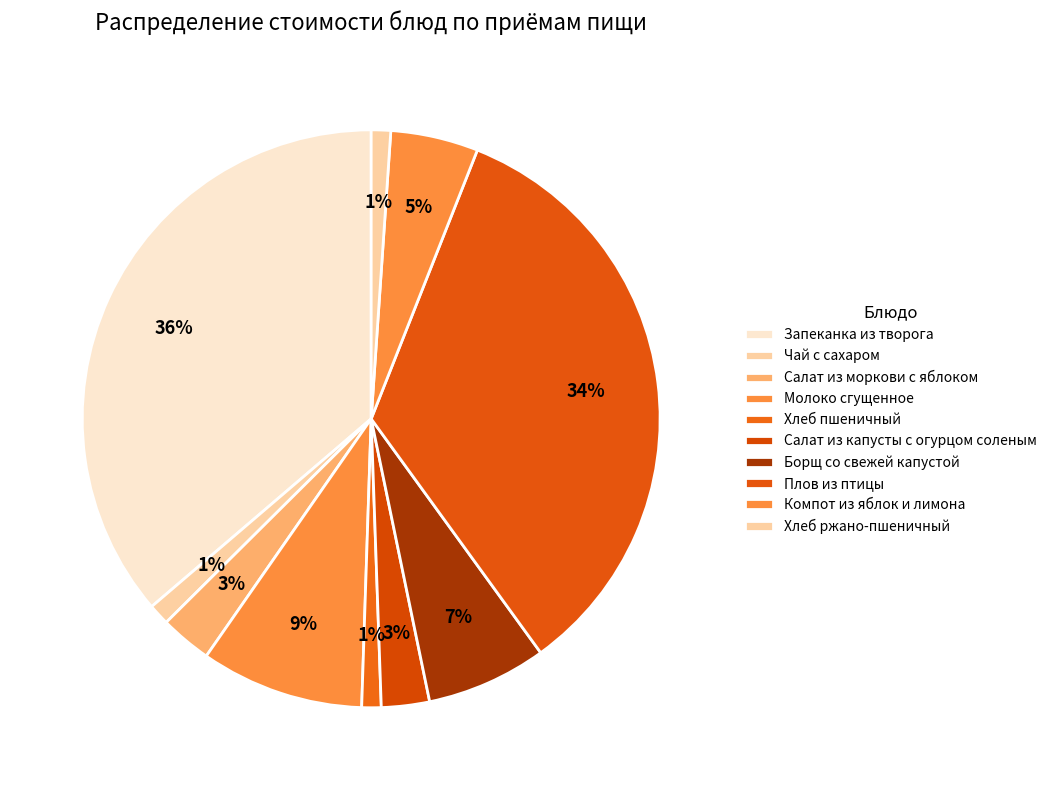

The Молоко сгущенное slice represents 15% of the pie. True or false?

False